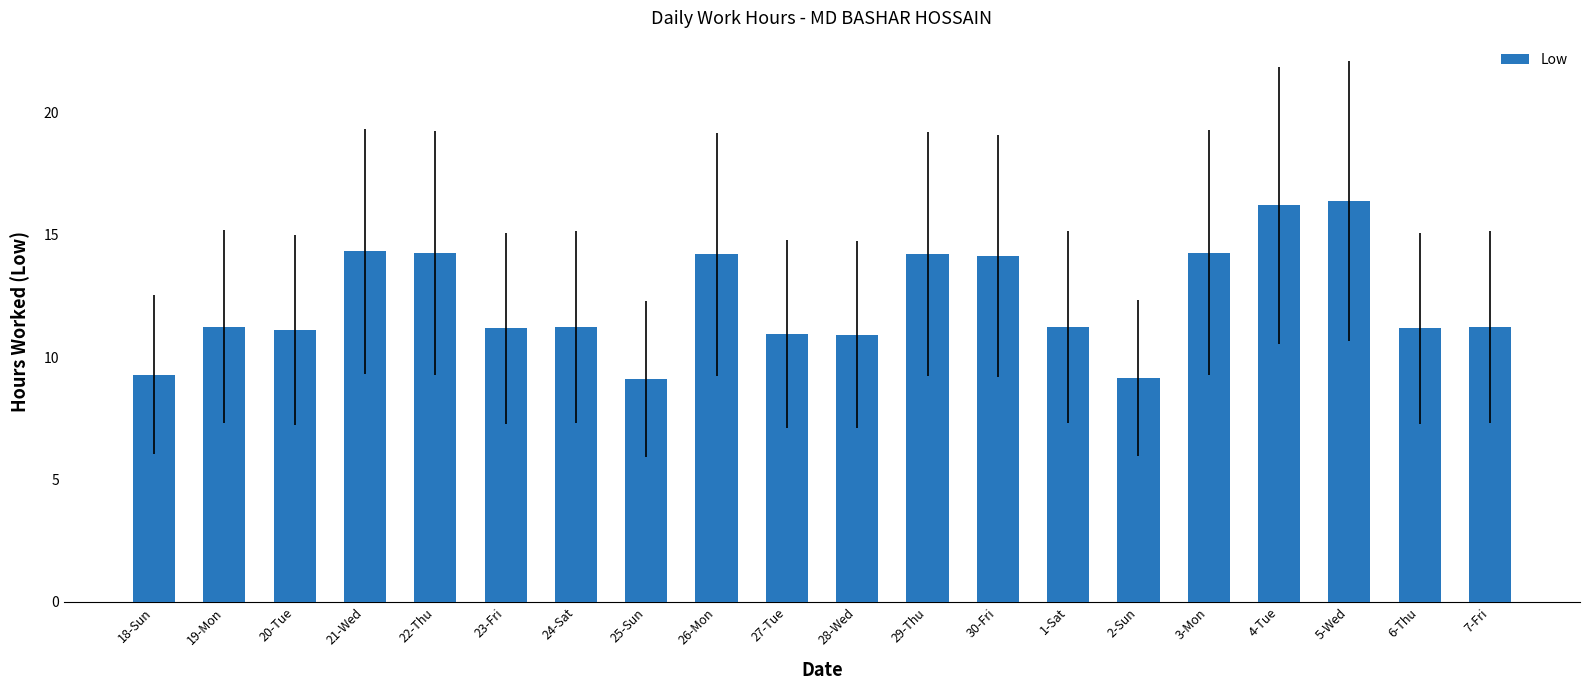

What is the greatest value displayed?

16.4